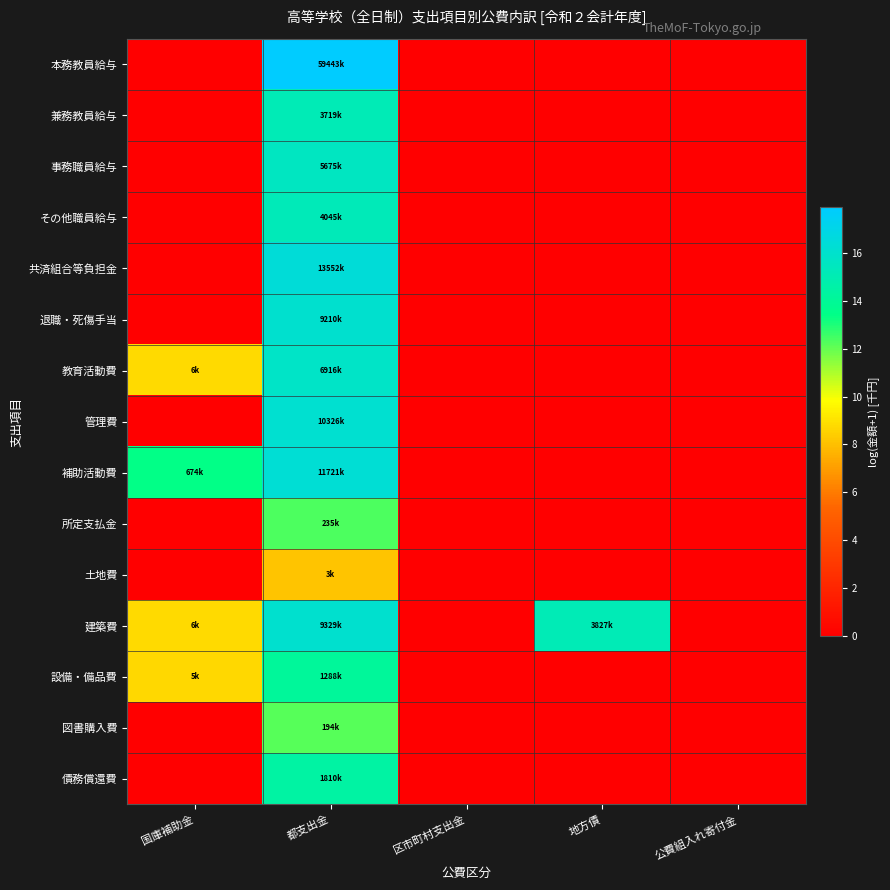

Which series changed the most between 都支出金 and 公費組入れ寄付金?

本務教員給与